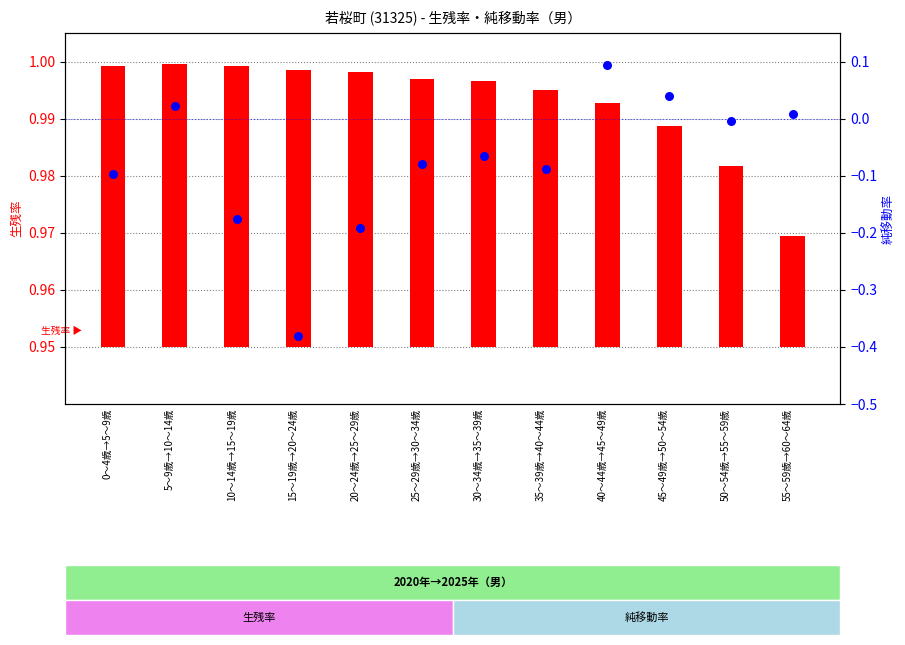

At which category is the sum across all series the highest?

40～44歳→45～49歳